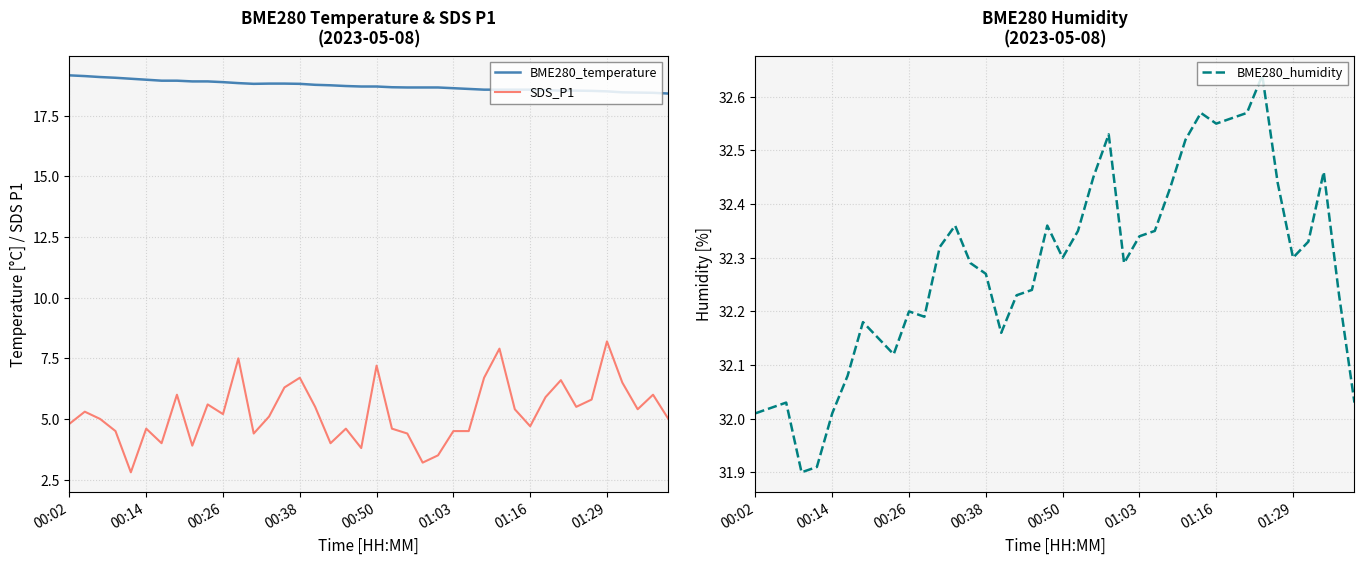

What is the lowest value of the BME280_temperature series?

18.4